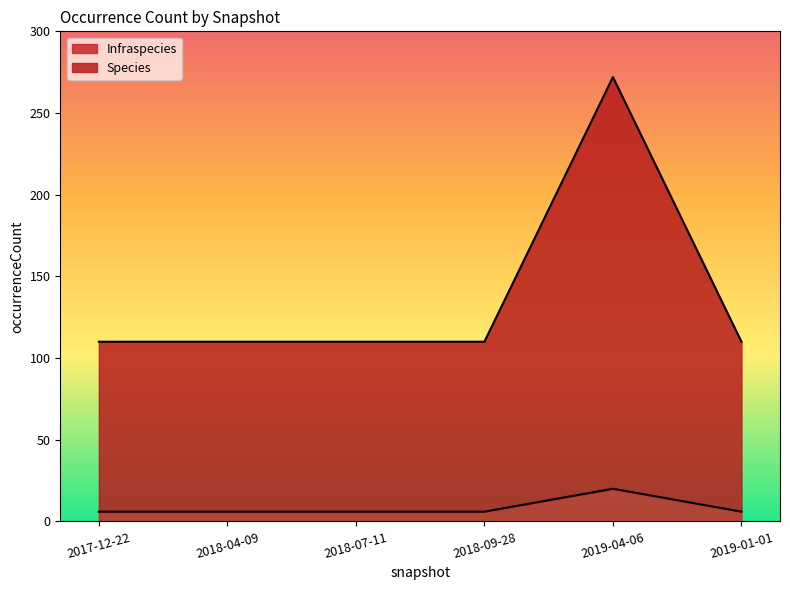

True or false: Infraspecies and Species intersect in this chart.

False